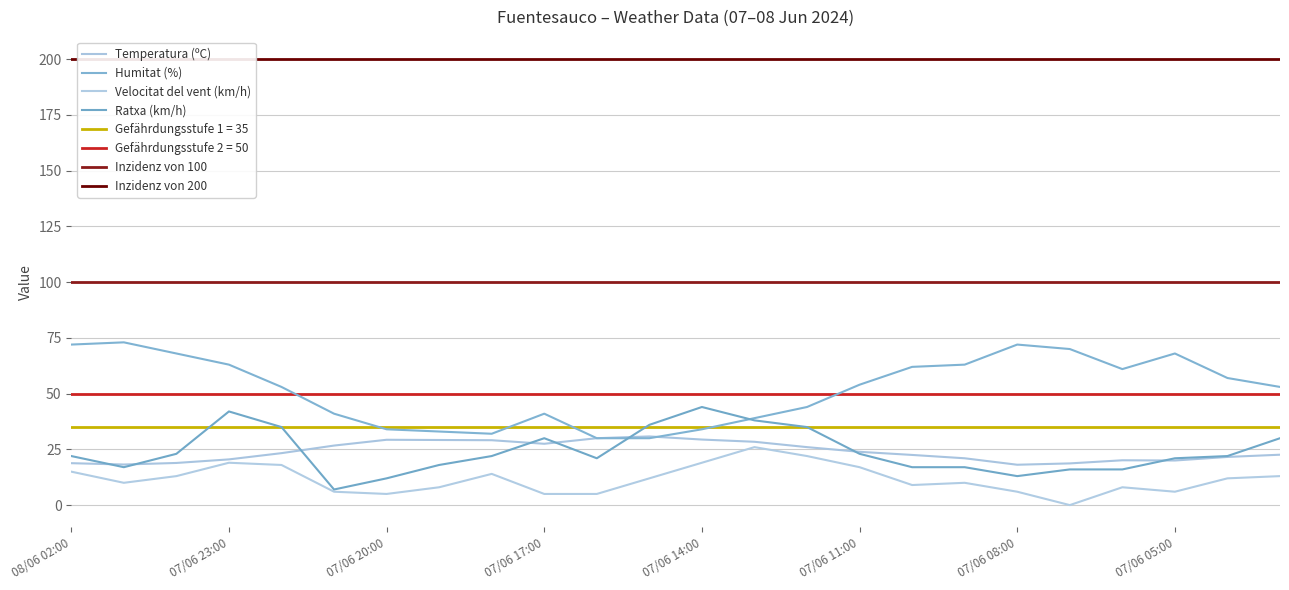

How many data points does each series have?

24